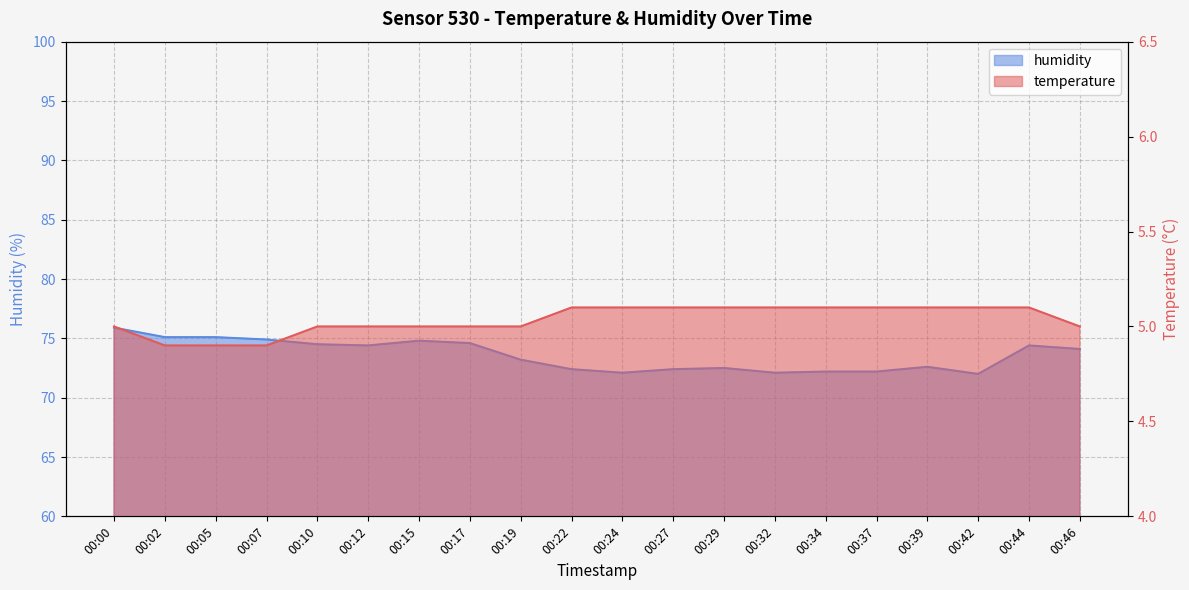

True or false: humidity and temperature cross at least once.

False